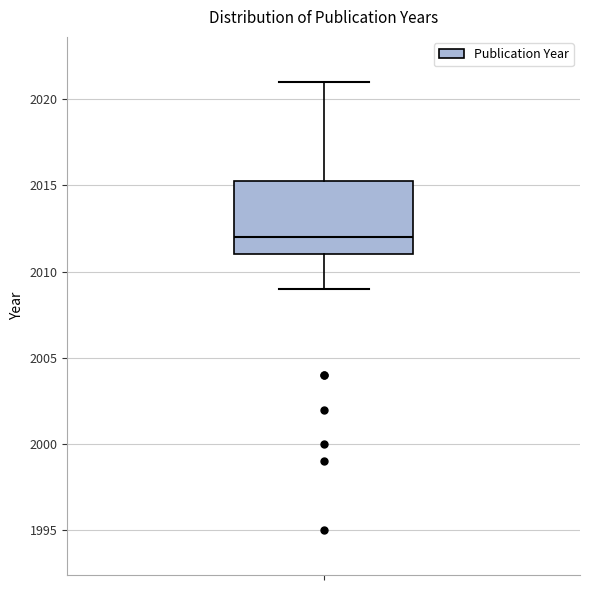

Transcribe this box plot: give where the median line is, the range the box spans, and where the two whiskers end, as read against the y-axis. The values are not printed on the chart, so give them approximately, as read against the axis.

median 2012.0, box 2011.0 to 2015.5, whiskers 2009.0 to 2021.0